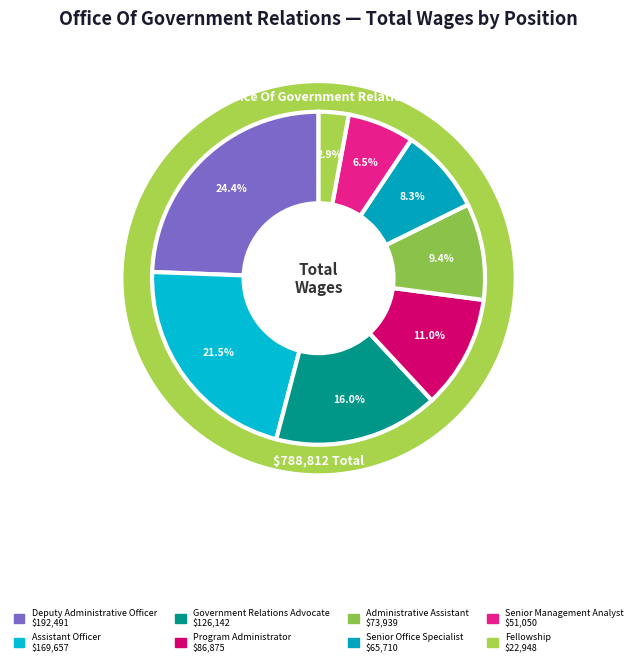

Which has a higher value, Government Relations Advocate or Senior Office Specialist?

Government Relations Advocate